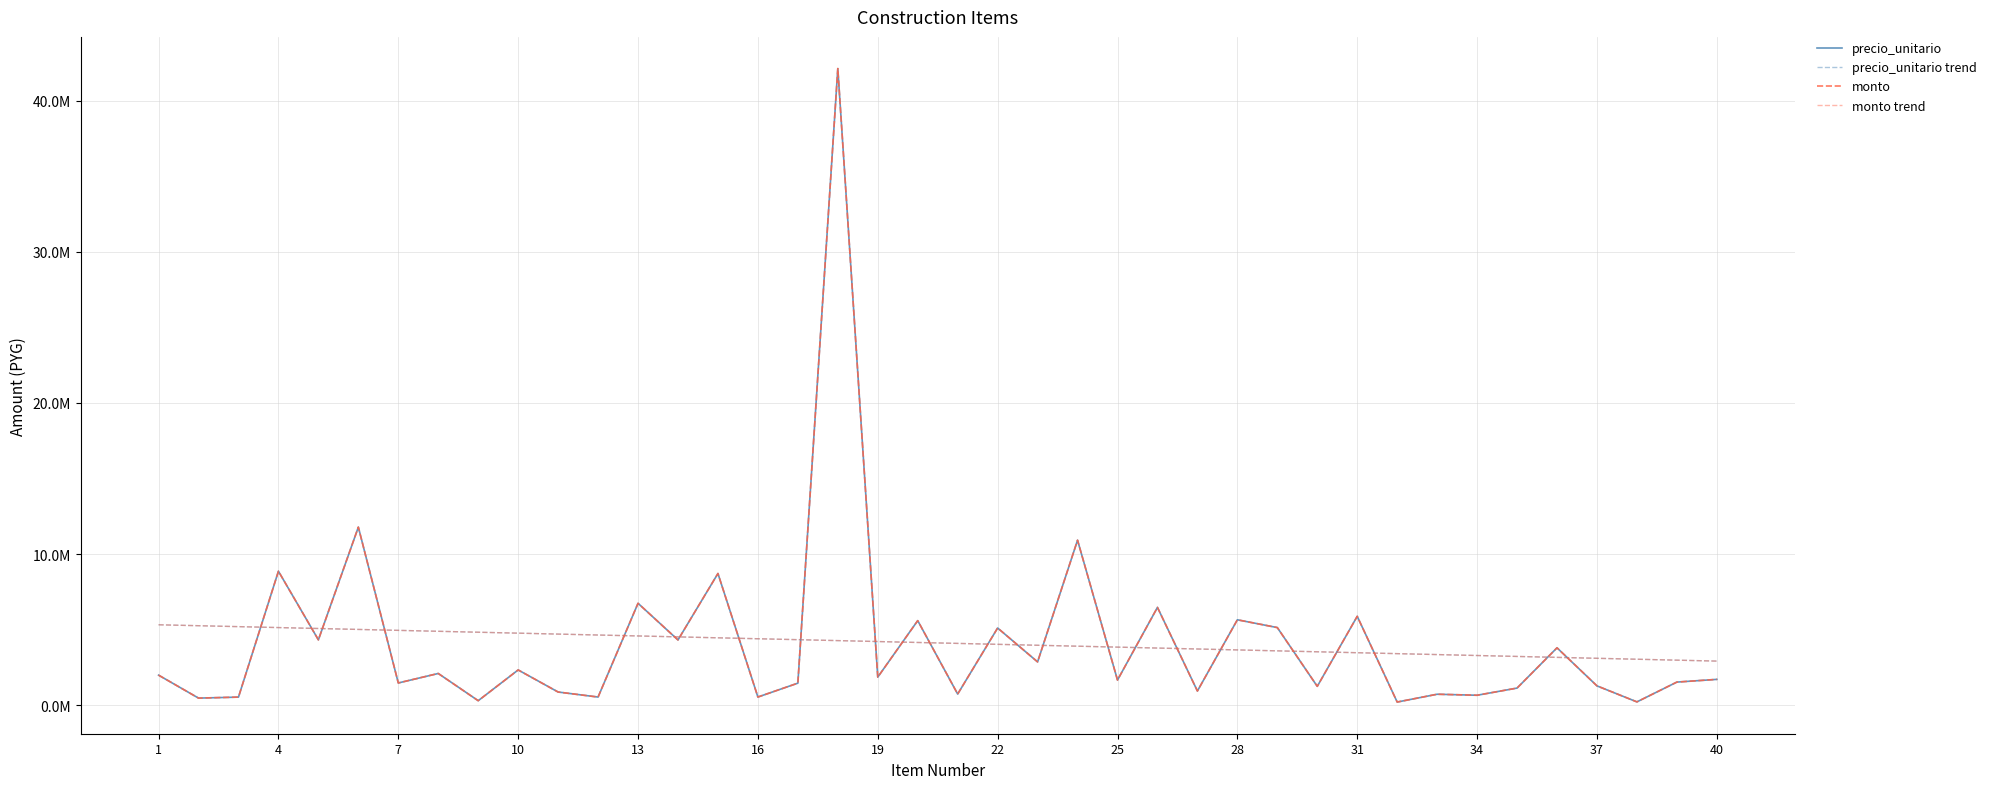

Does the chart display data point markers on the line(s)?

No